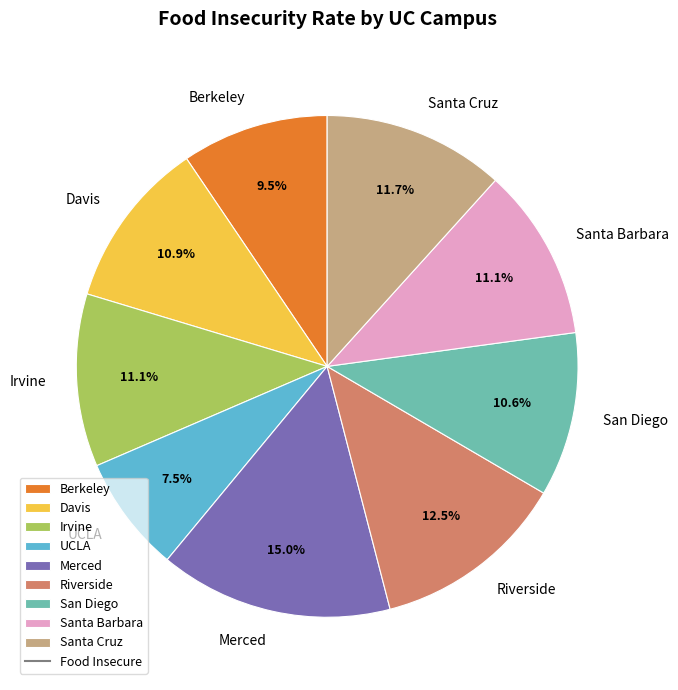

To the nearest percent, what percentage of the pie is Merced?

15%